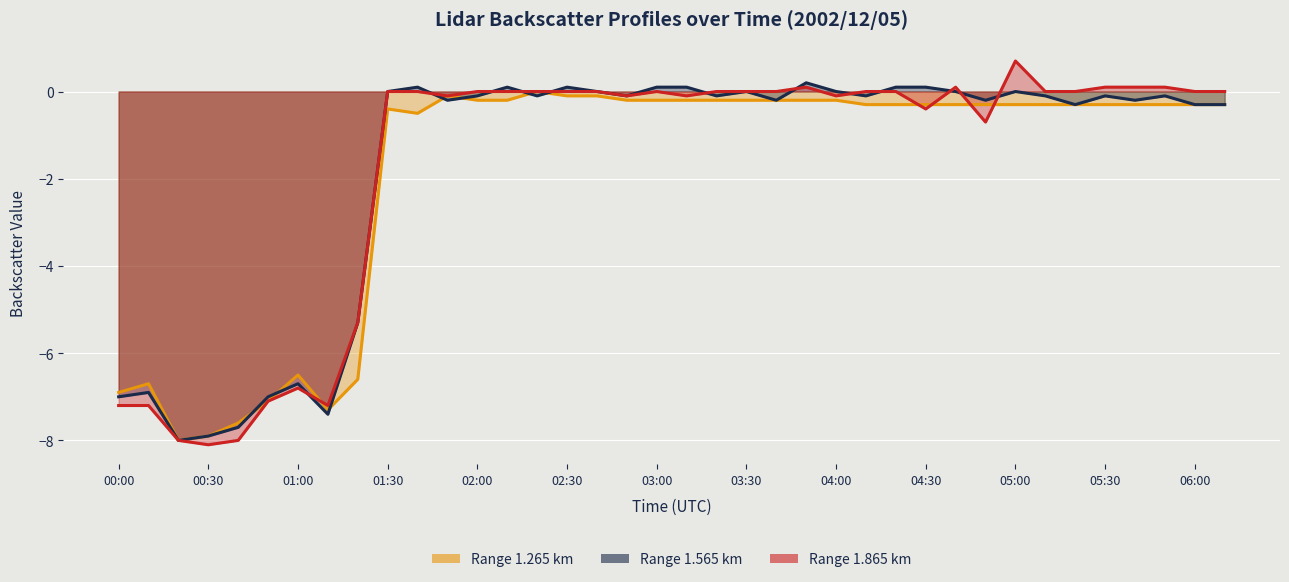

What is the approximate value of 1.265 at 00:00?

-6.9